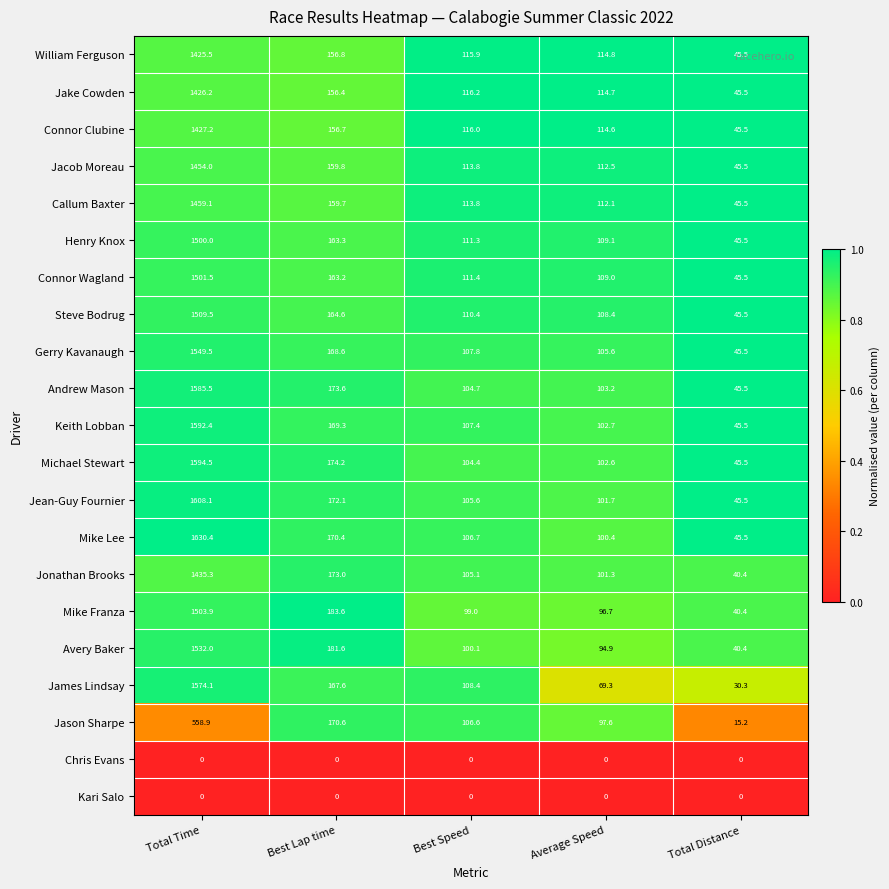

Which series has the largest range (max minus min)?

Mike Lee